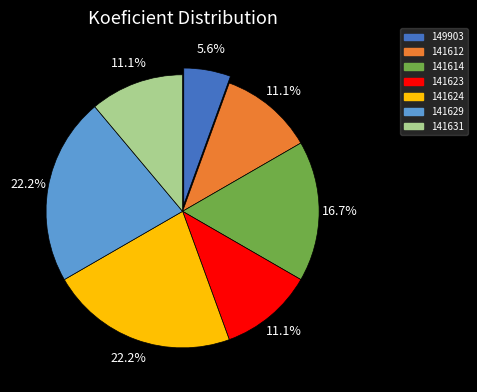

What percentage is the 141629 slice, to the nearest percent?

22%